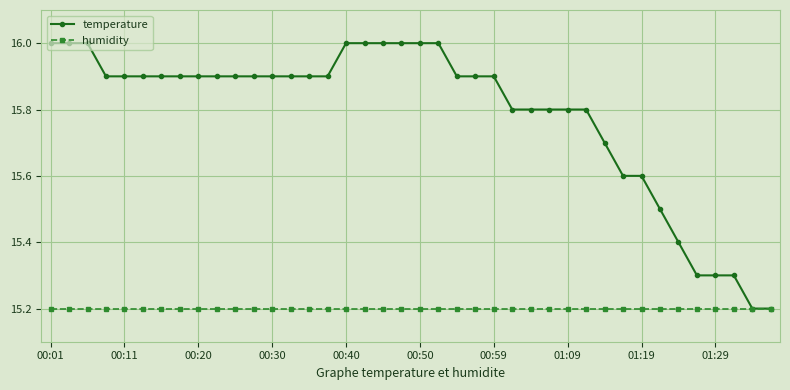

Which series has the widest spread of values?

temperature